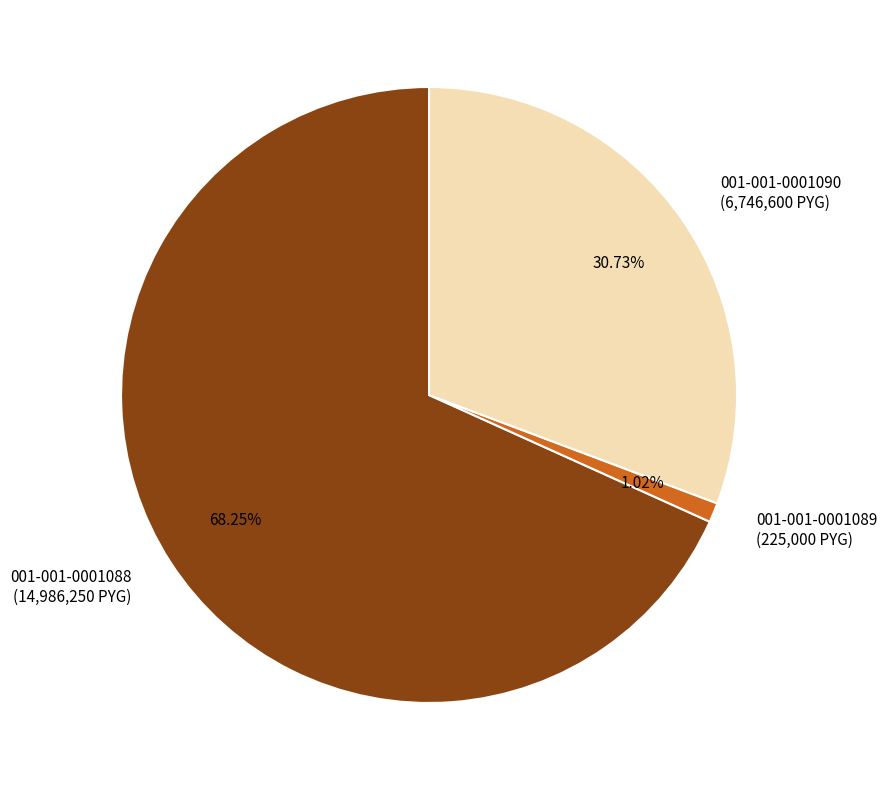

Is there any slice that represents more than half of the pie?

Yes